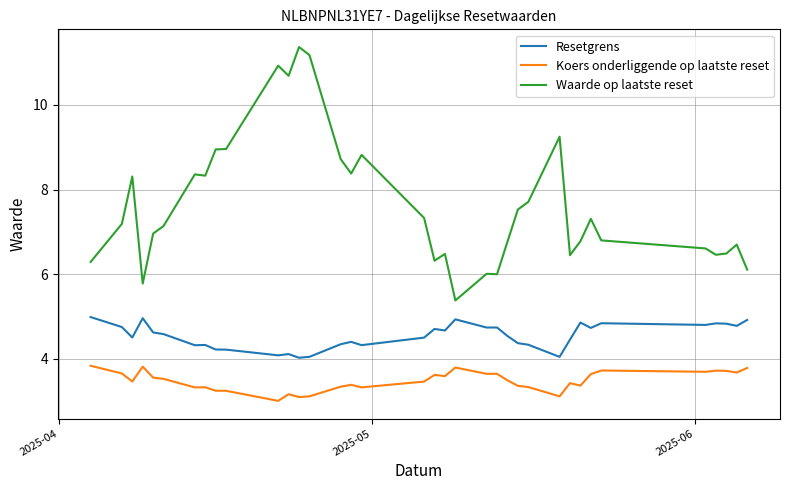

True or false: Koers onderliggende op laatste reset and Waarde op laatste reset intersect in this chart.

False